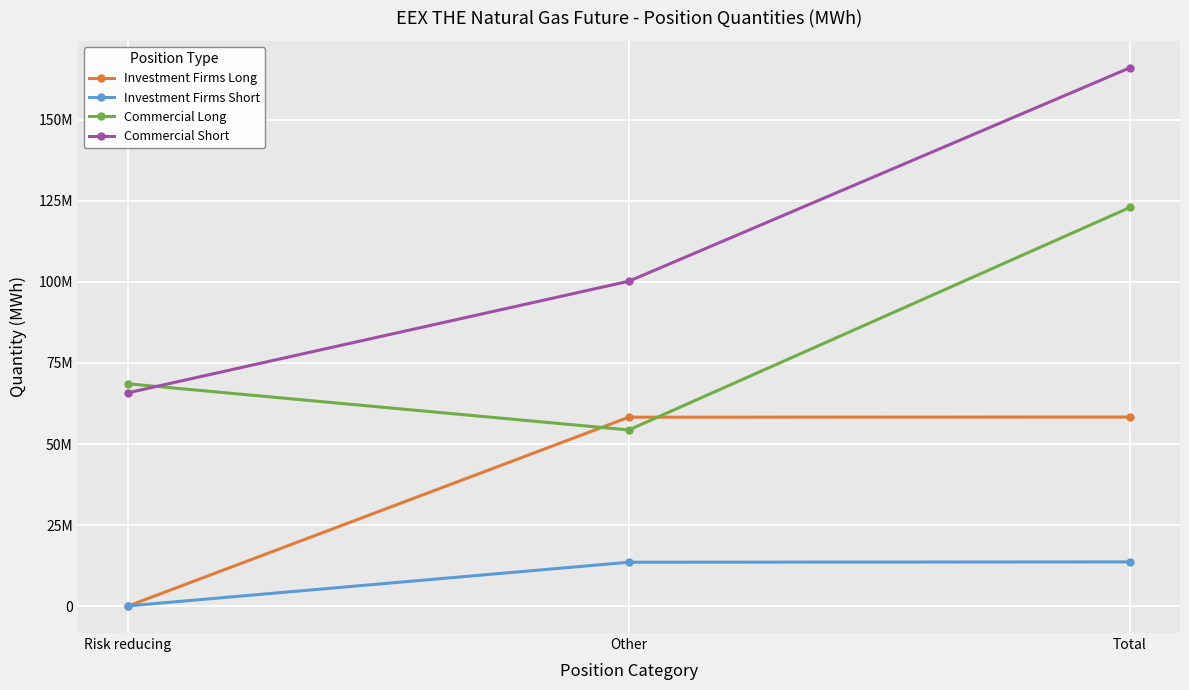

Is this an area chart (filled region under the line)?

No